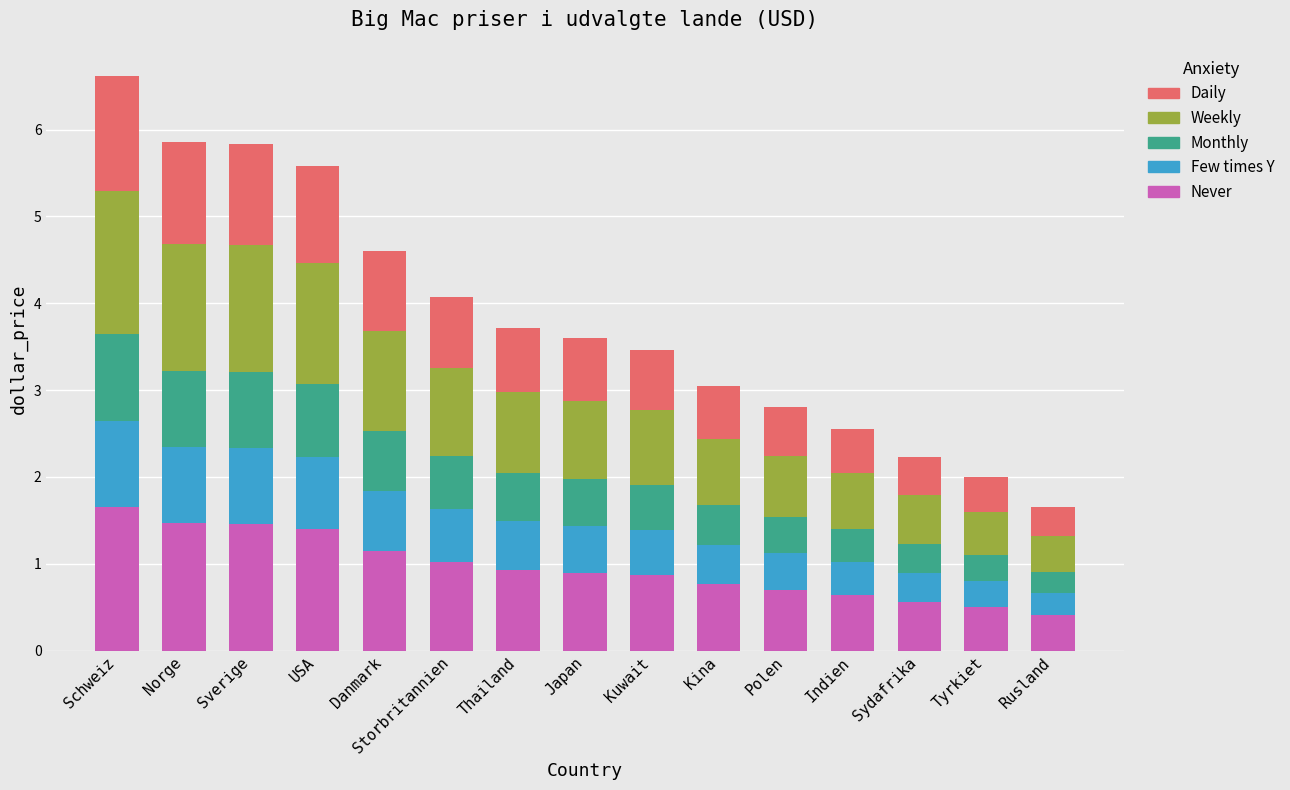

What is the total value across all series at Sverige?

5.8